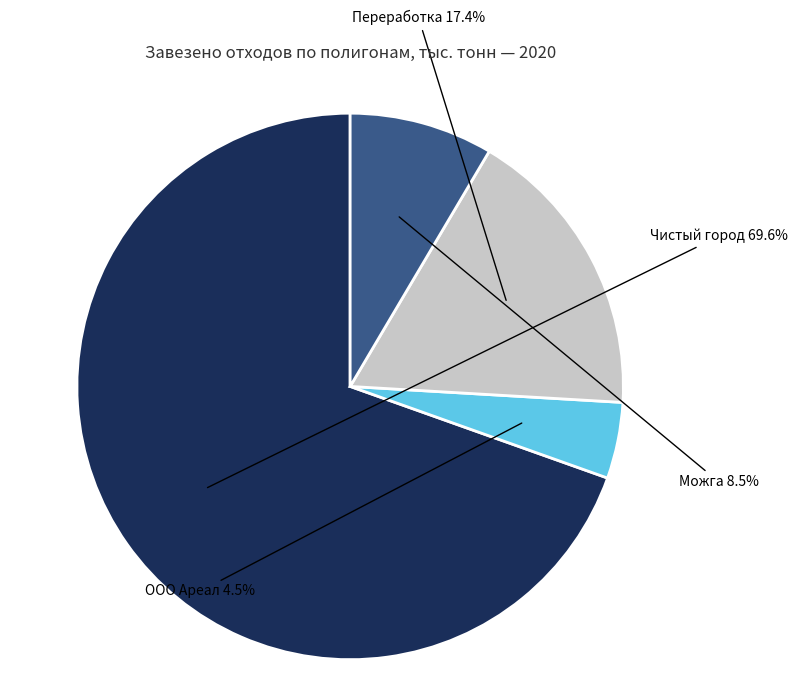

Count the number of slices in the pie.

4